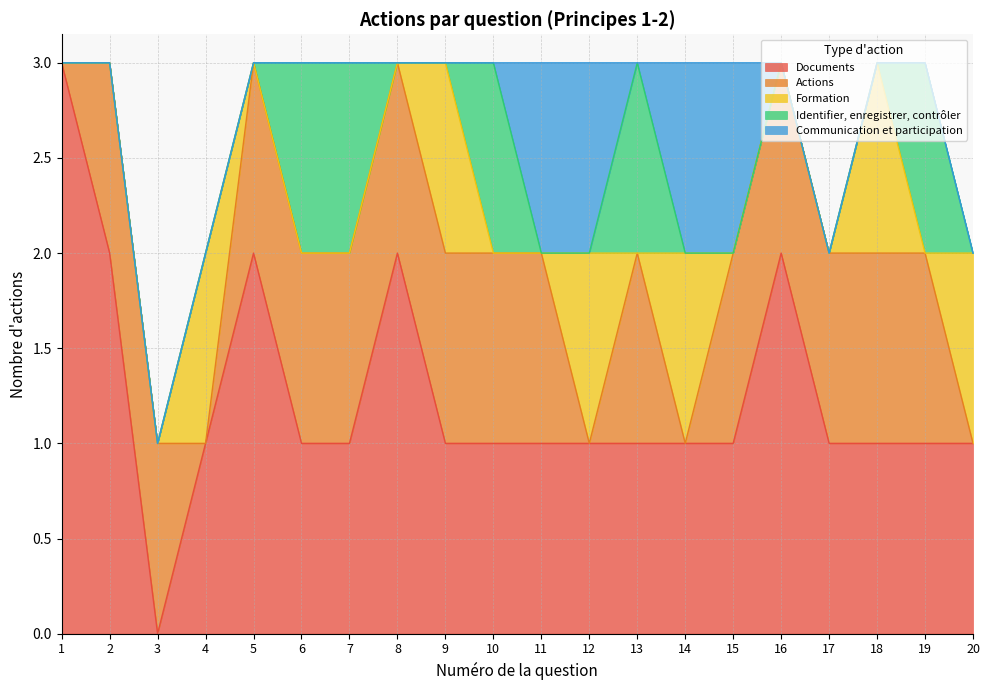

What are all the series names shown in the legend?

Documents, Actions, Formation, Identifier, enregistrer, contrôler, Communication et participation